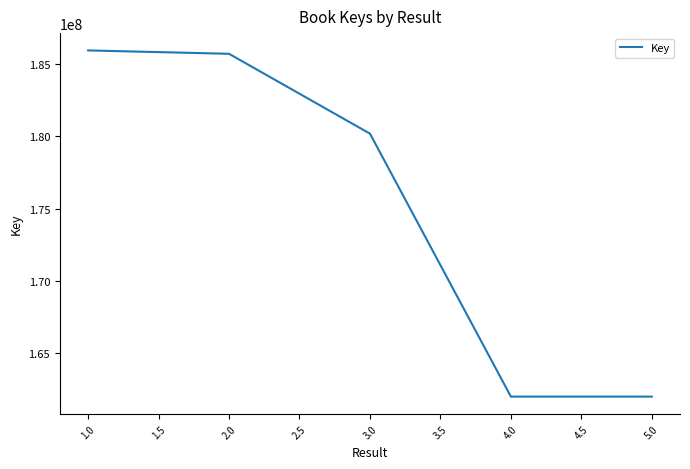

True or false: there are more than 1 points higher than both neighbors.

False